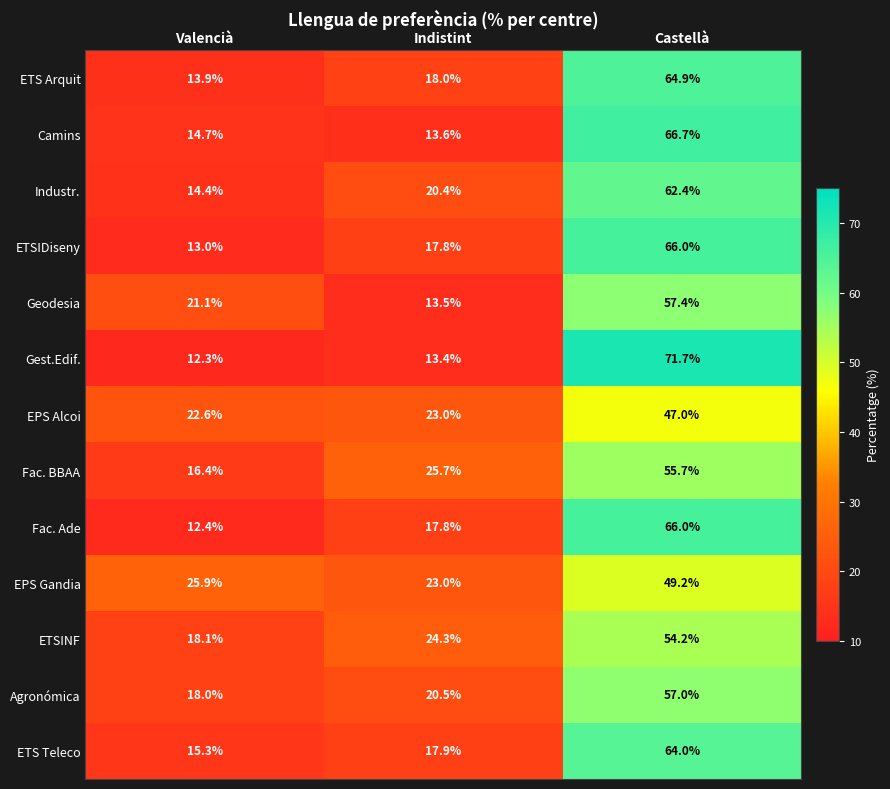

Which series has the largest total across all categories?

EPS Gandia